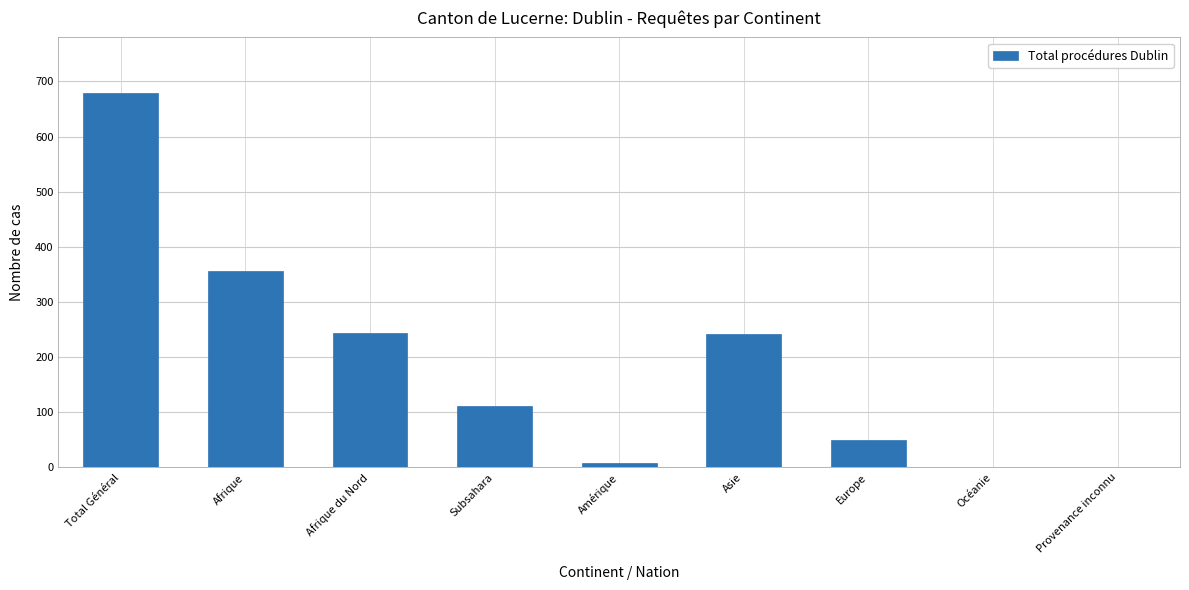

Count the number of categories in the chart.

9